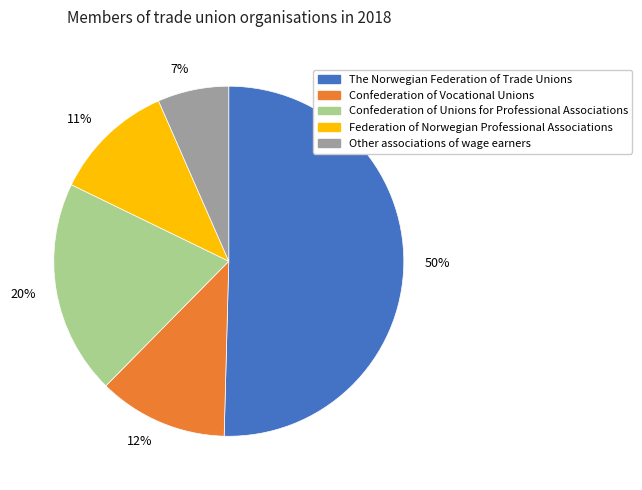

Between 20% and 12%, which is larger?

20%